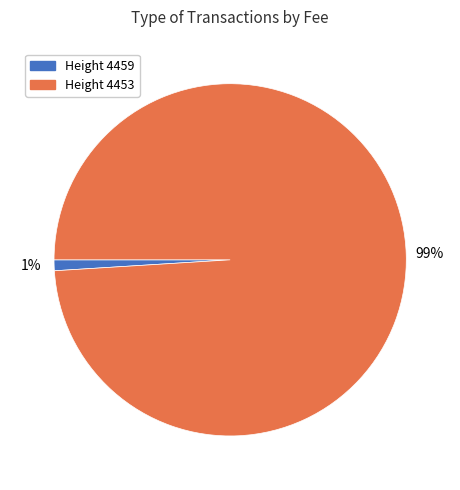

To the nearest percent, what is the difference between the largest and smallest slice percentages?

98%